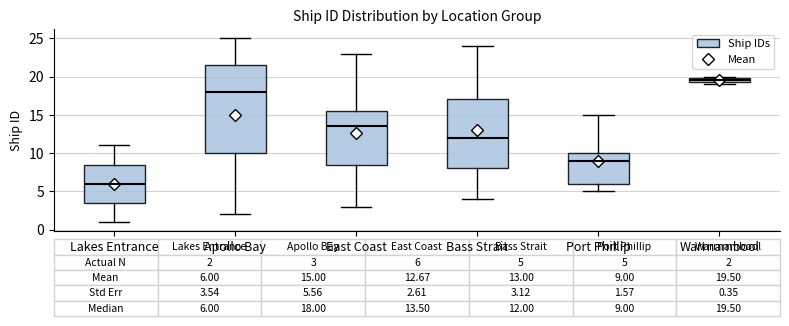

Which box's median line is the highest?

Warrnambool